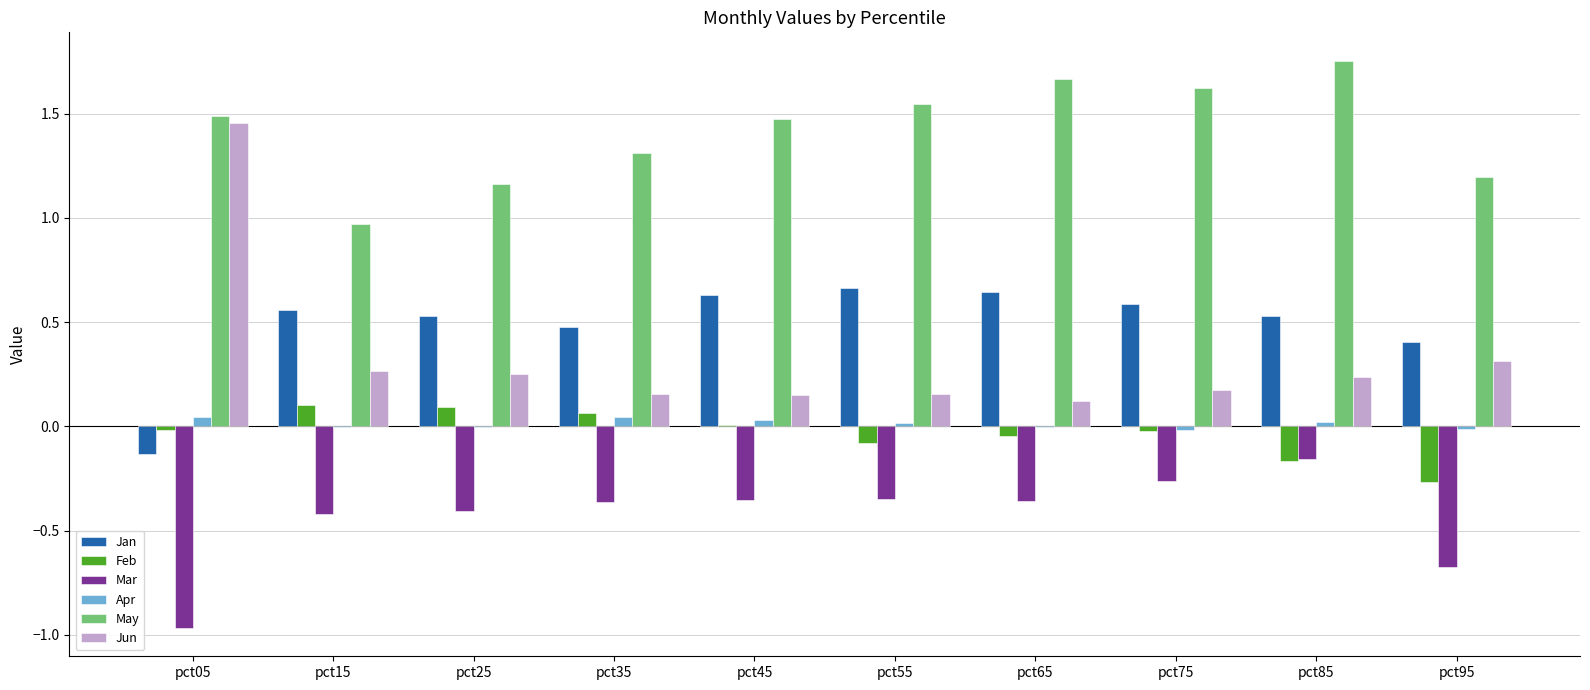

The value of Apr at pct05 is 0.0. True or false?

True